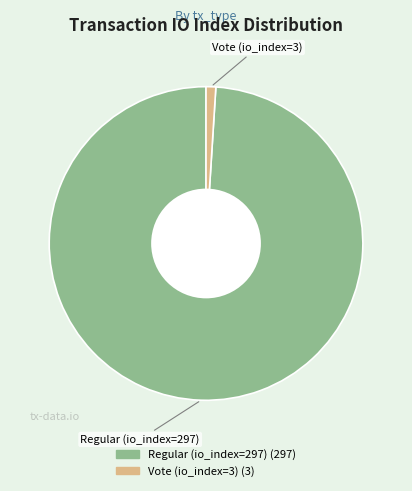

Rank the categories by value from highest to lowest.

Regular (io_index=297), Vote (io_index=3)